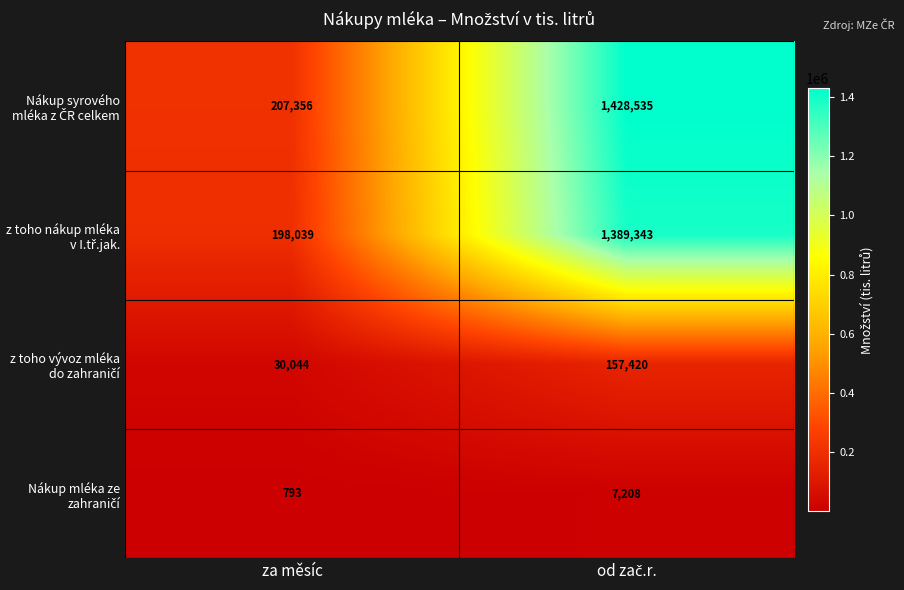

What is the greatest value displayed?

1428535